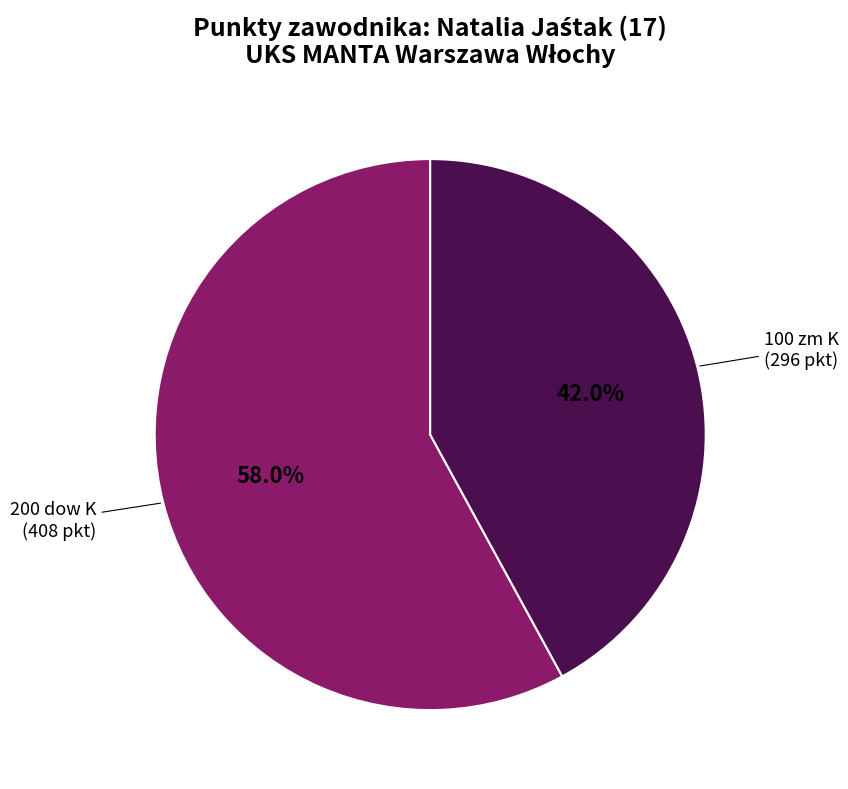

How many slices are in this pie chart?

2